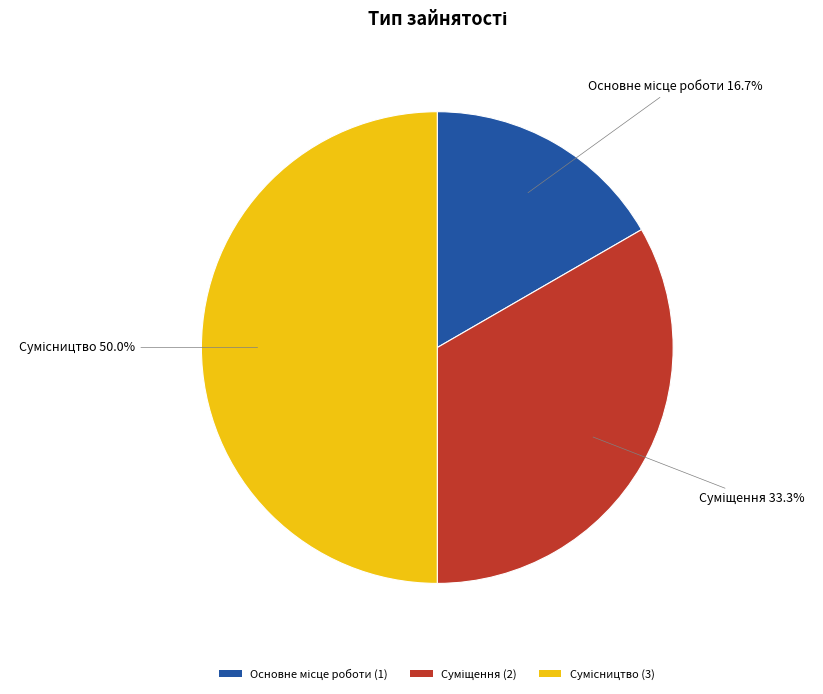

How many segments does this pie chart have?

3